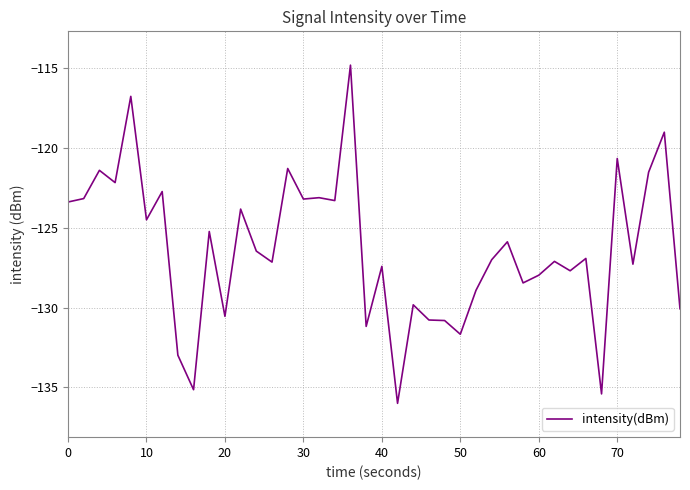

What is the minimum value shown in the chart?

-136.0